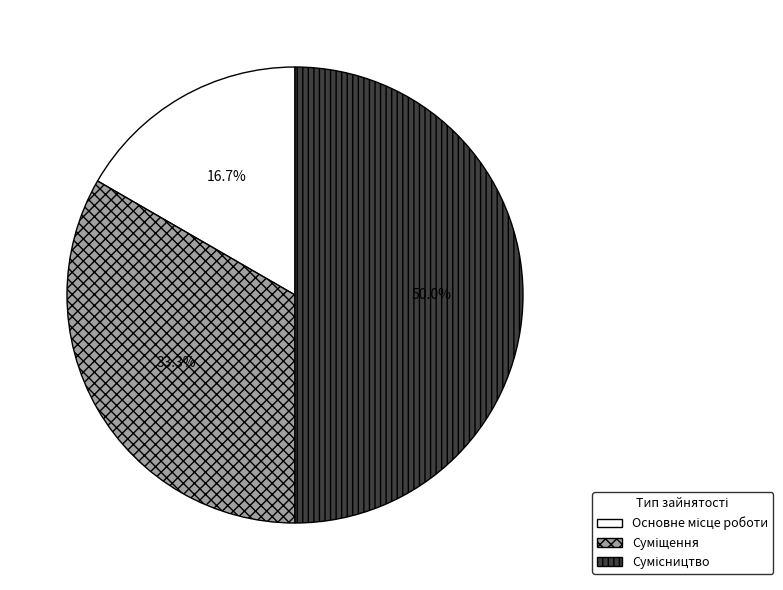

What is the change in value from Основне місце роботи to Суміщення?

+1